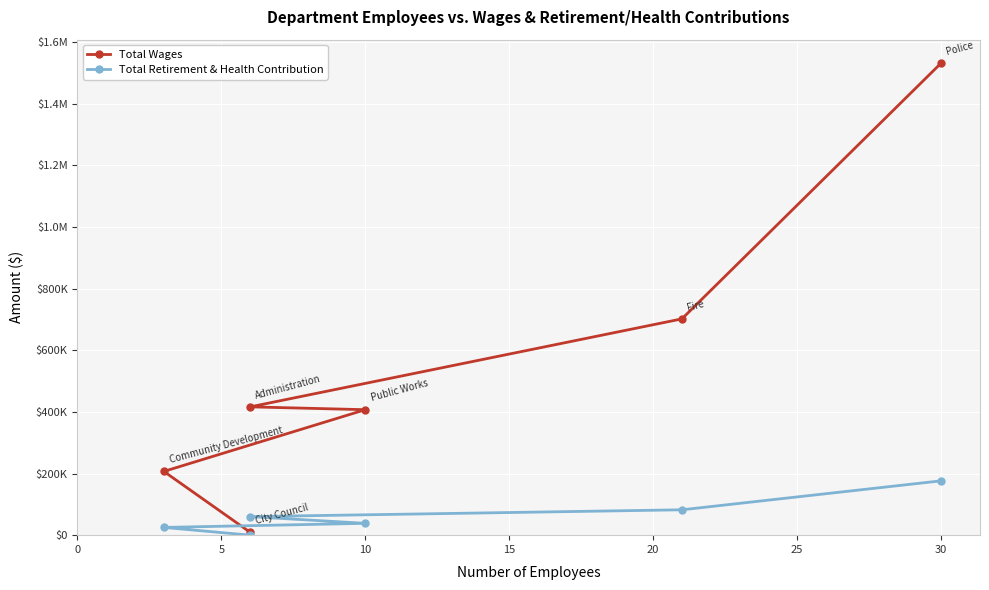

Between 5 and 10, which is larger?

10